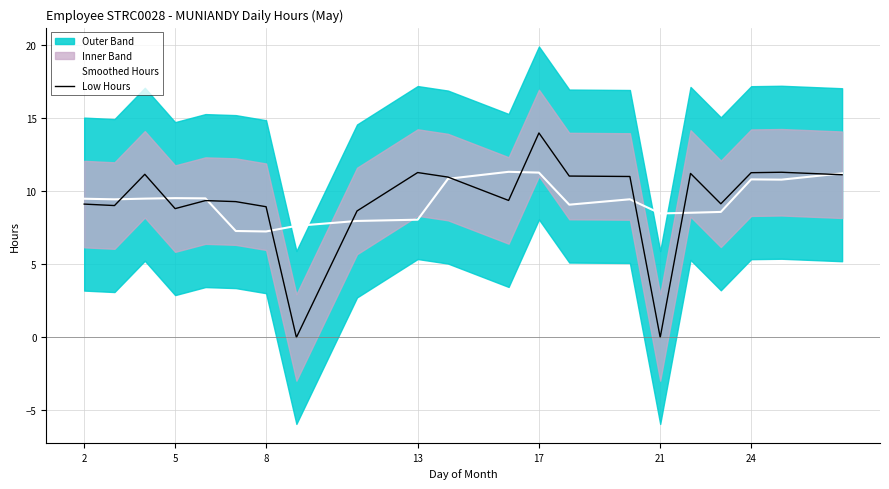

The Low Hours series shows 22.8 at 17. True or false?

False